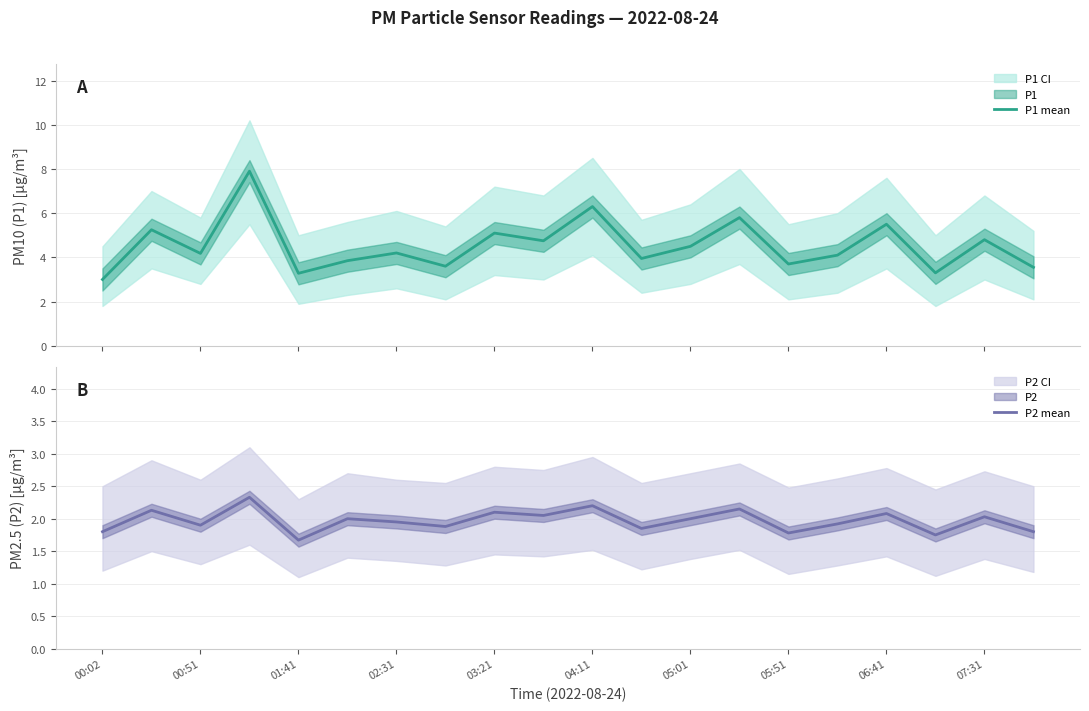

What is the lowest value of the P1 mean series?

3.0